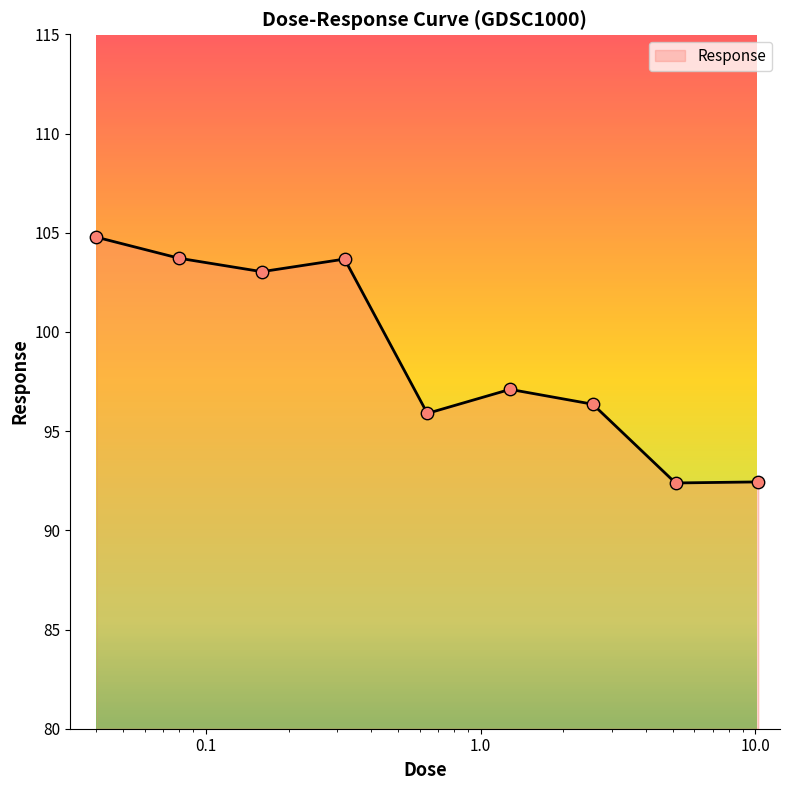

What is the difference between the maximum and minimum values?

12.4